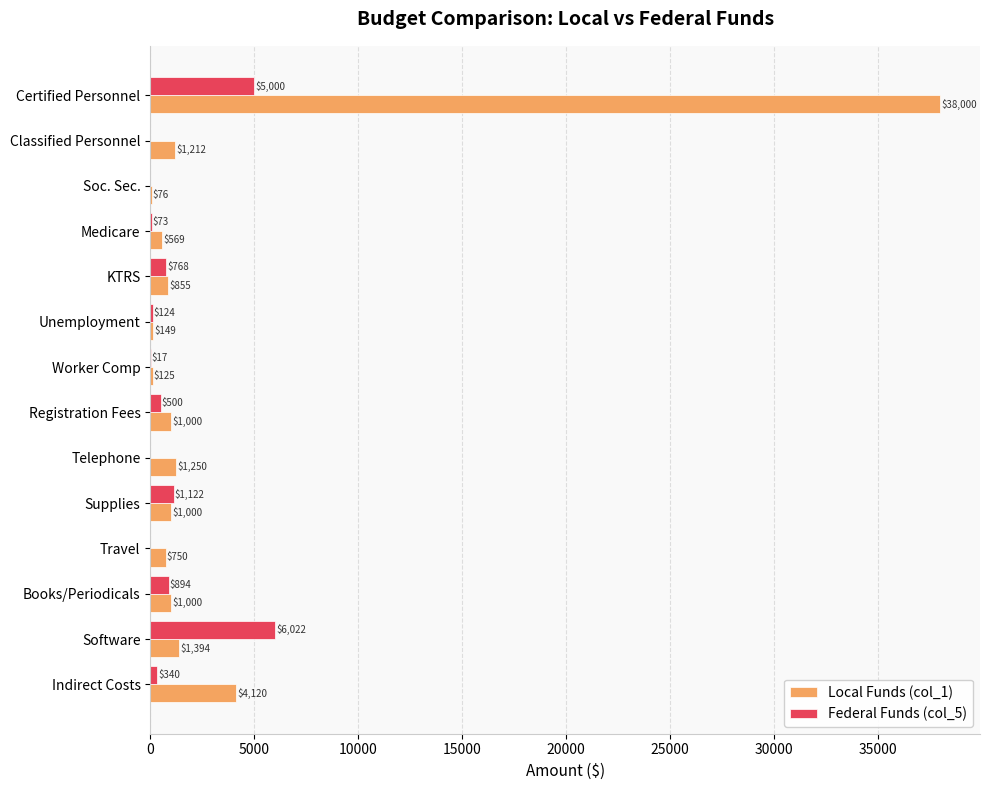

Where is Federal Funds (col_5) nearest to the value 3011?

Supplies